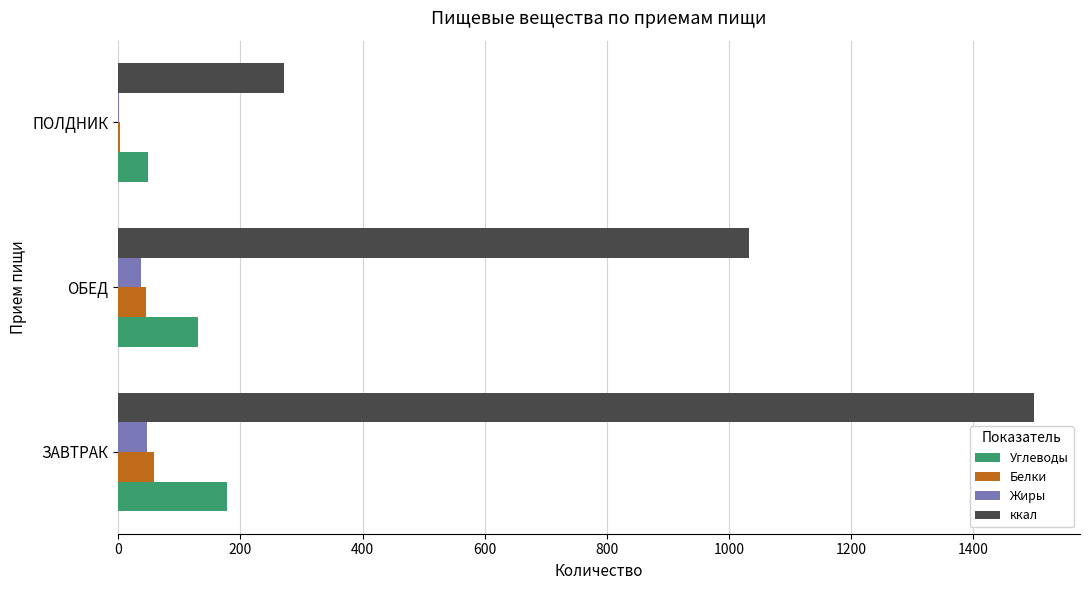

What is the sum of all ккал values?

2802.8